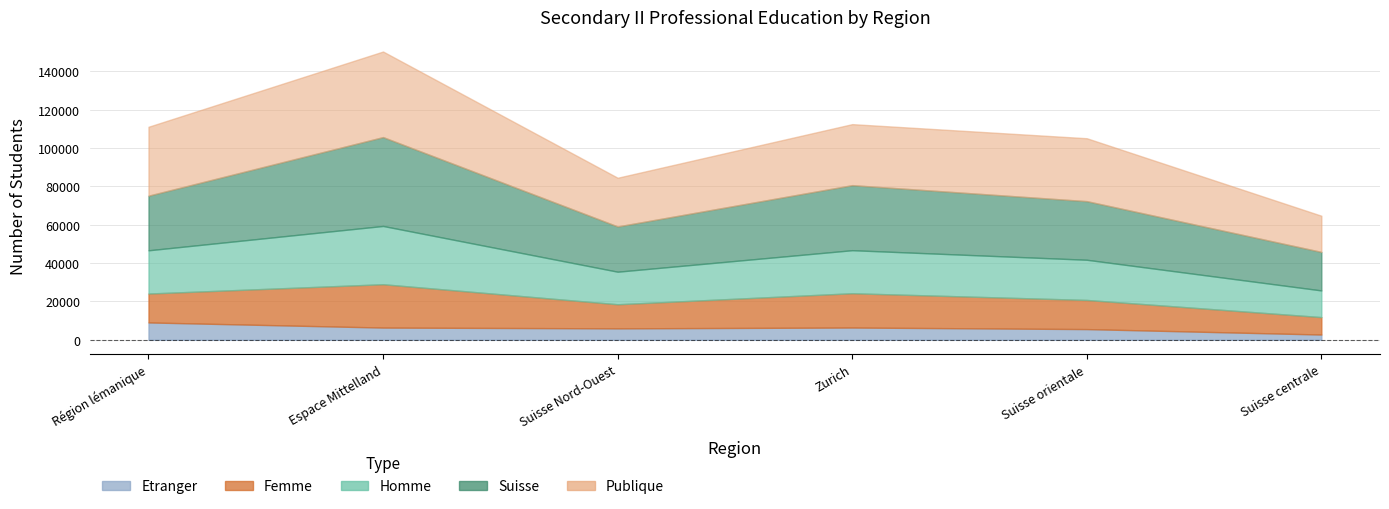

List the series in order of their peak value, highest first.

Suisse, Publique, Homme, Femme, Etranger